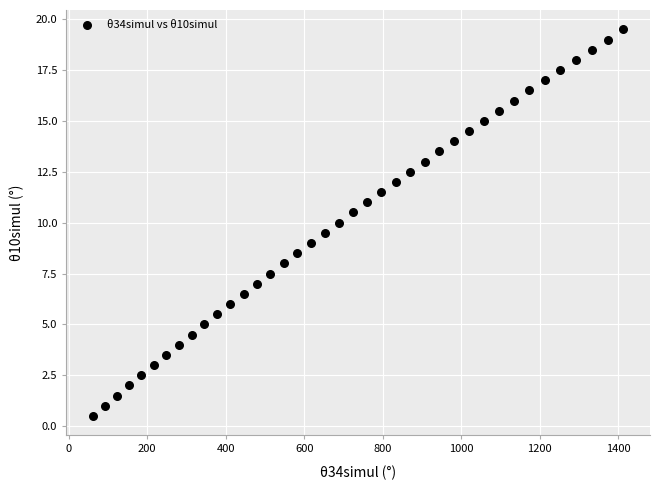

What is the range of Y values (max minus min)?

19.0